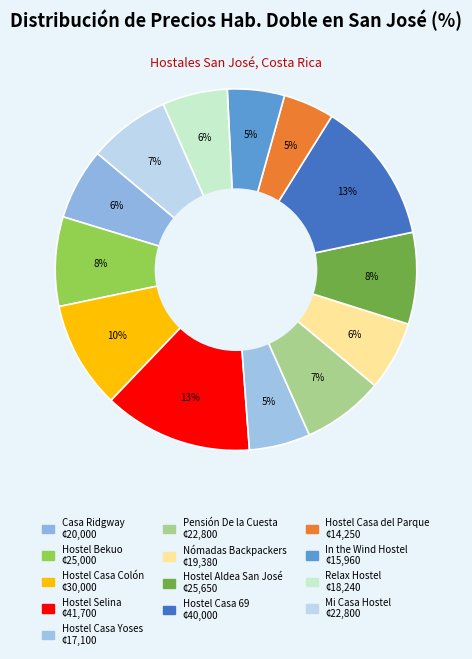

Between Hostel Aldea San José and Pensión De la Cuesta, which is larger?

Hostel Aldea San José